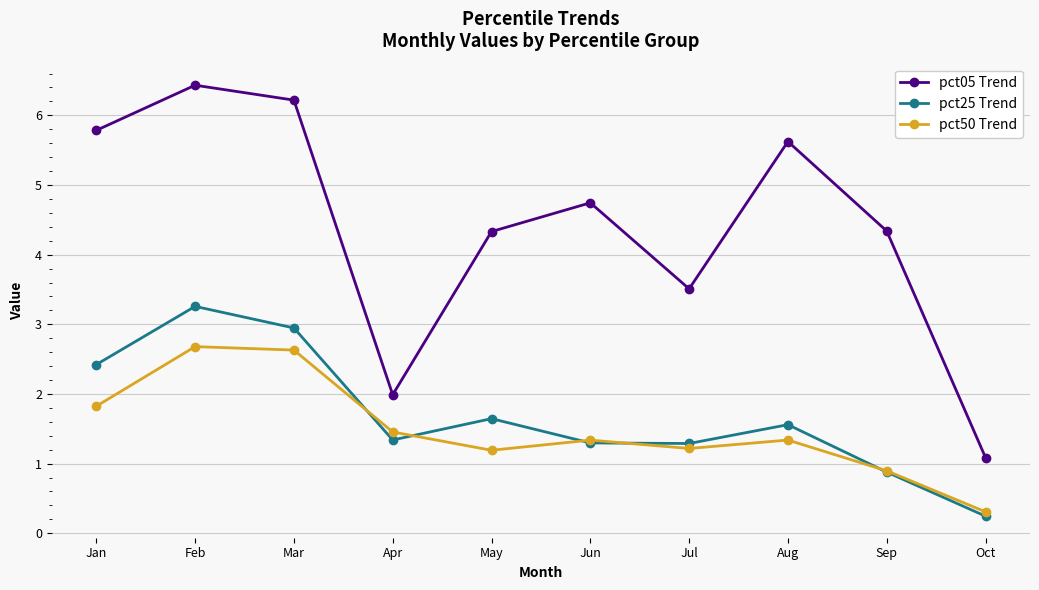

The pct50 Trend series shows 0.3 at Oct. True or false?

True